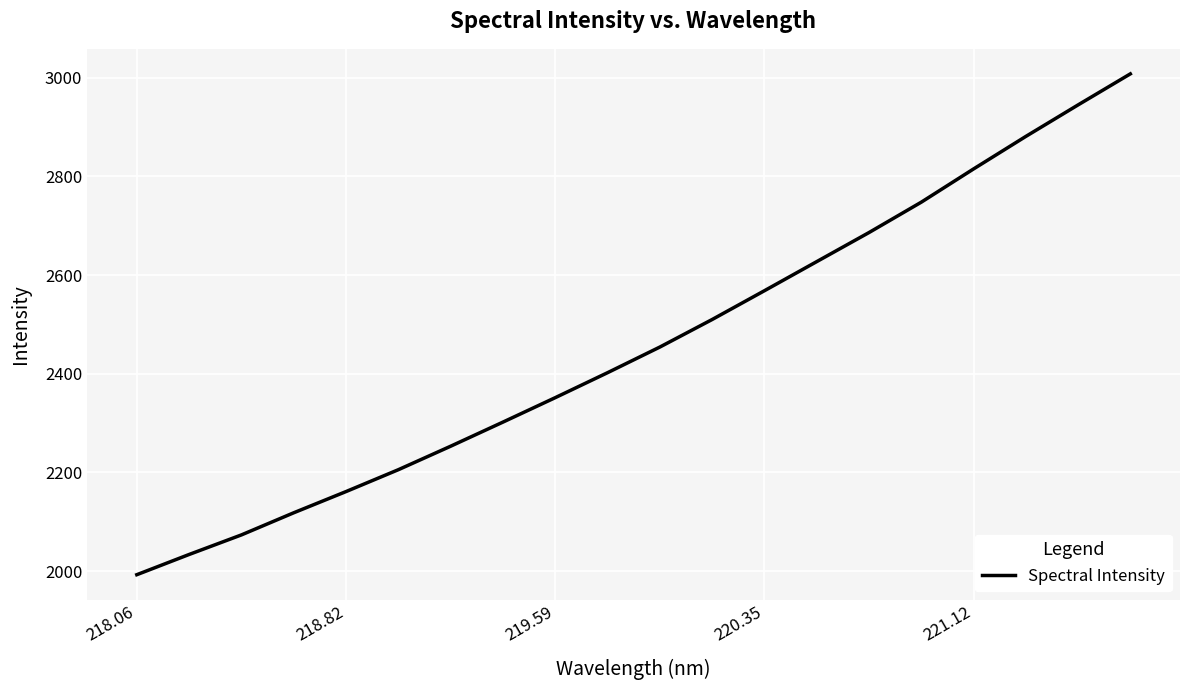

What is the difference between the maximum and minimum values?

1015.1